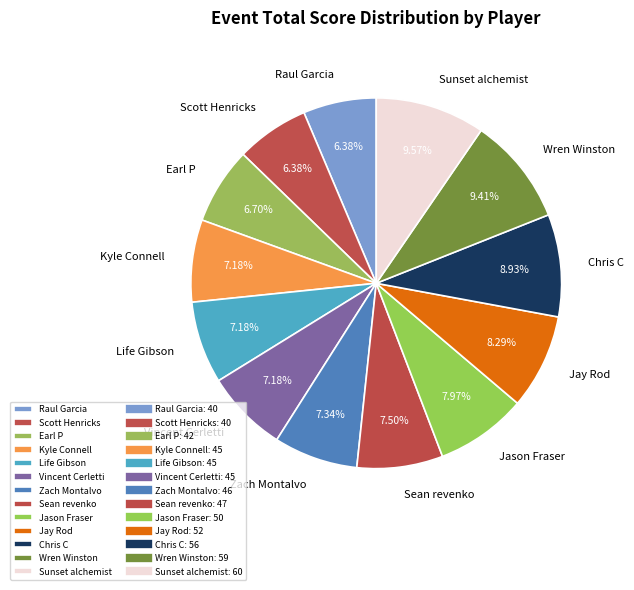

What is the ratio of the value at Sean revenko to the value at Jay Rod?

0.9